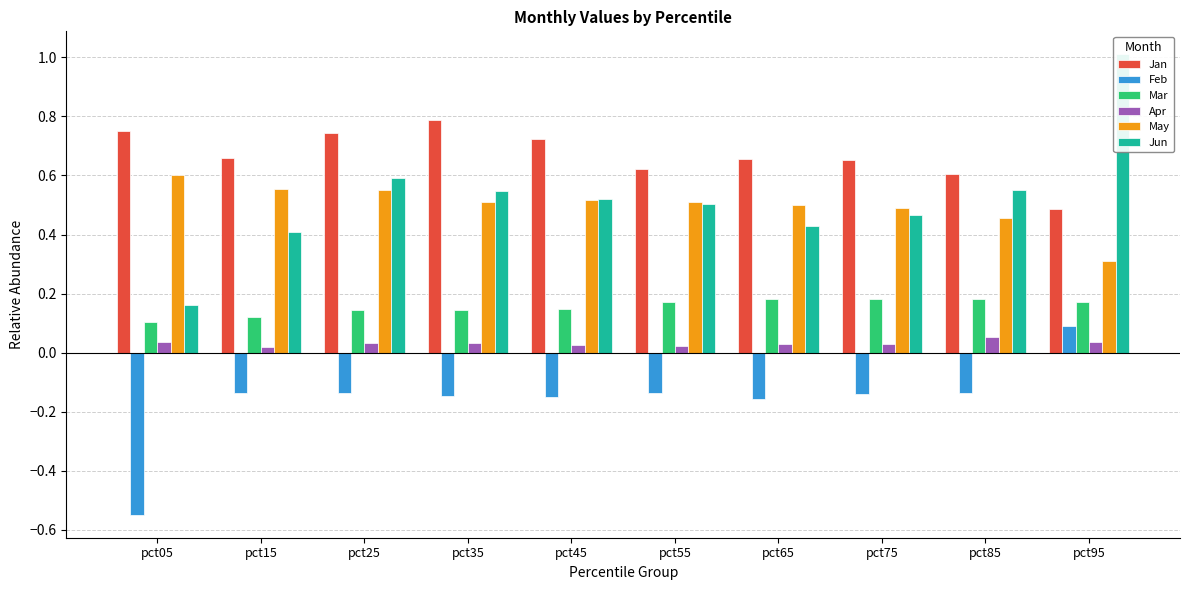

What is the approximate value of Jan at pct25?

0.7